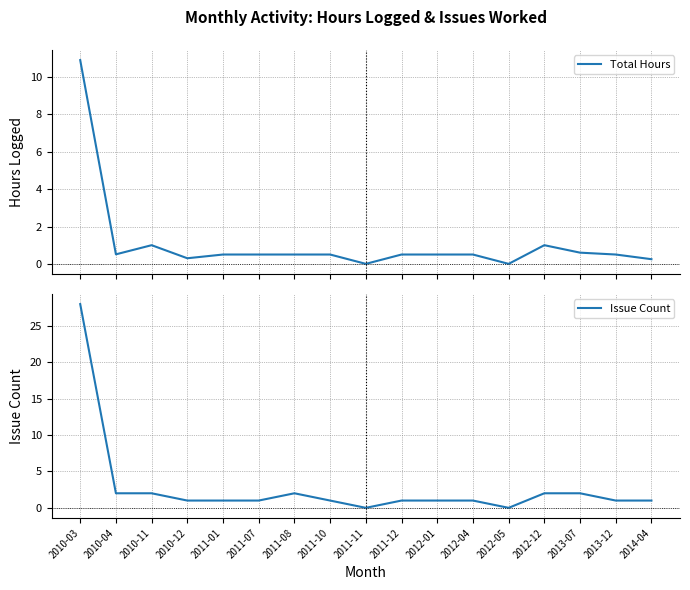

At 2010-04, list the series in order from largest to smallest.

Issue Count, Total Hours